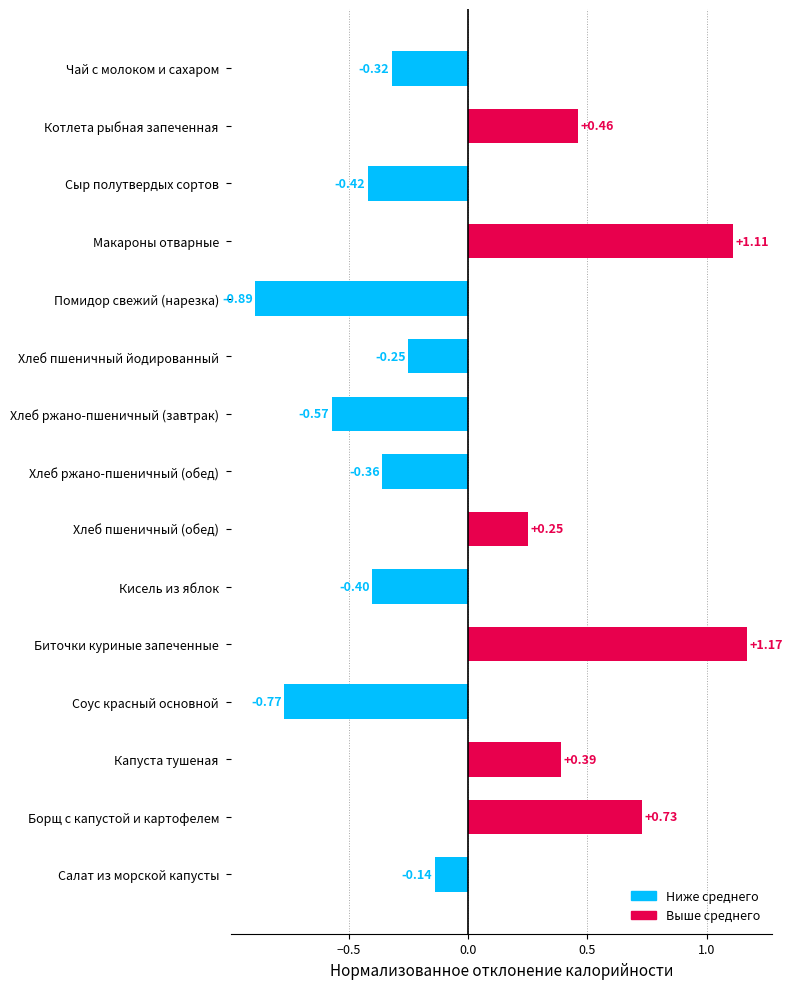

List the labels in order of value, largest first.

Биточки куриные запеченные, Макароны отварные, Борщ с капустой и картофелем, Котлета рыбная запеченная, Капуста тушеная, Хлеб пшеничный (обед), Салат из морской капусты, Хлеб пшеничный йодированный, Чай с молоком и сахаром, Хлеб ржано-пшеничный (обед), Кисель из яблок, Сыр полутвердых сортов, Хлеб ржано-пшеничный (завтрак), Соус красный основной, Помидор свежий (нарезка)